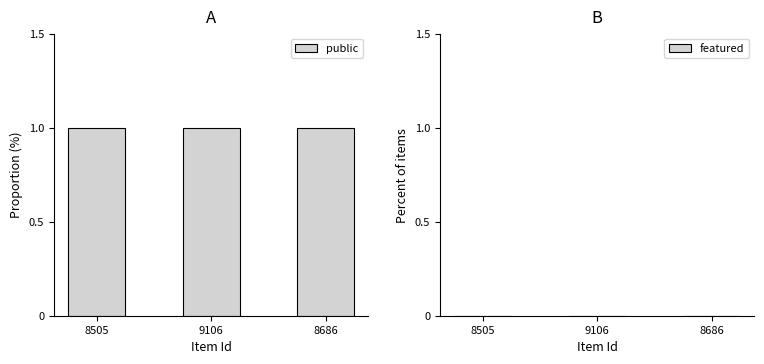

How many bars are there in total?

6